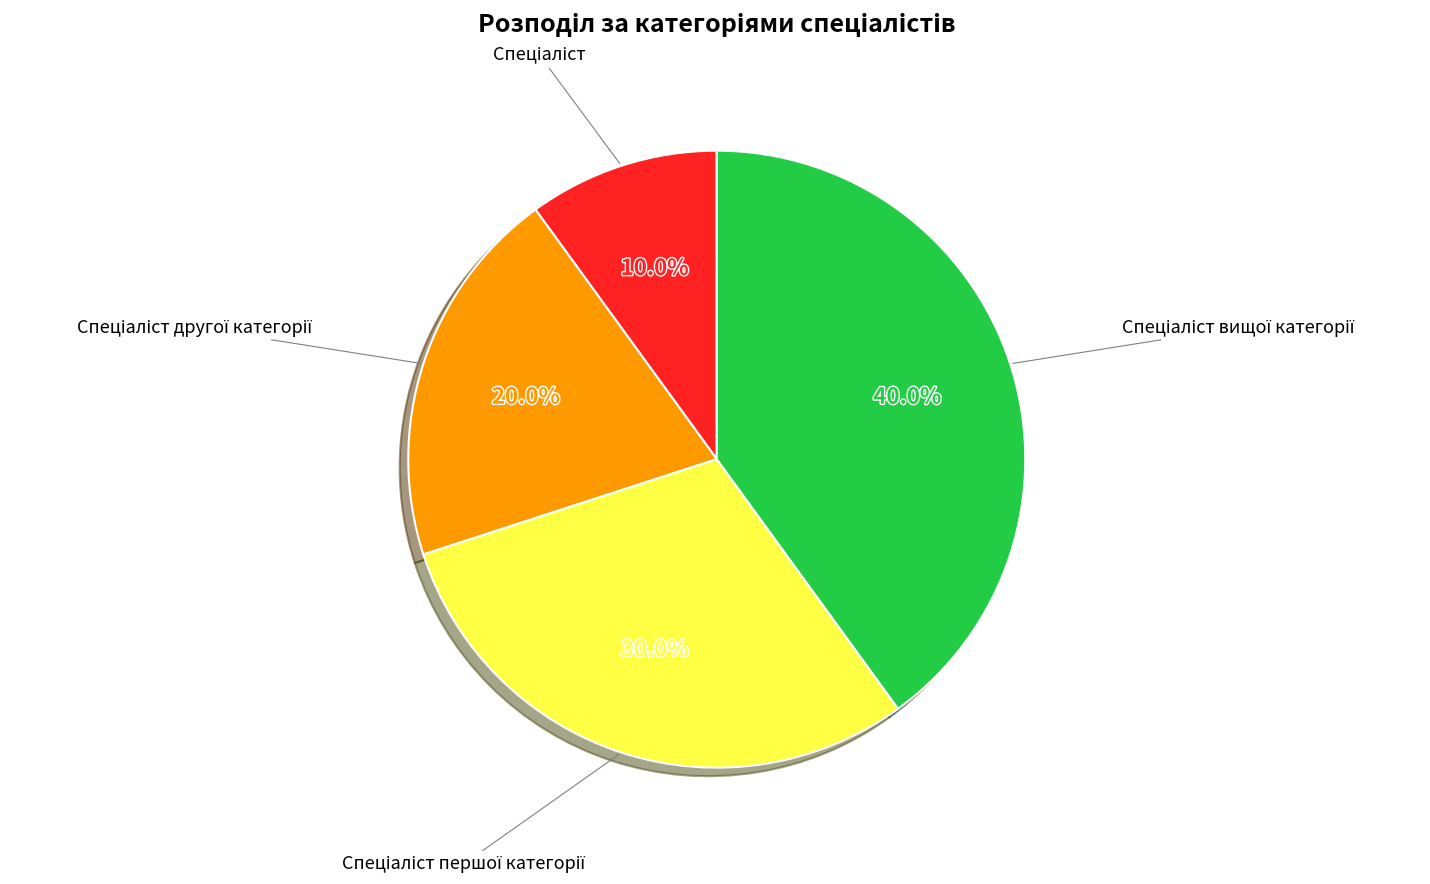

Is there a majority slice in this chart?

No